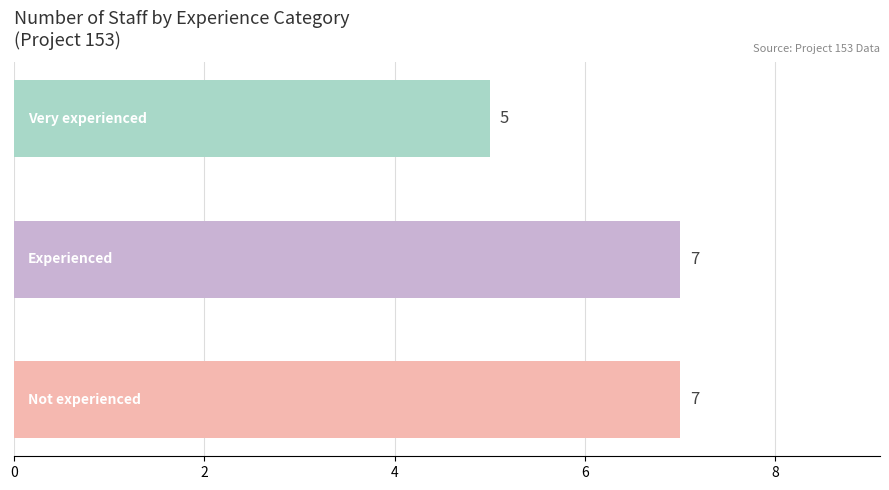

What is the smallest value displayed?

5